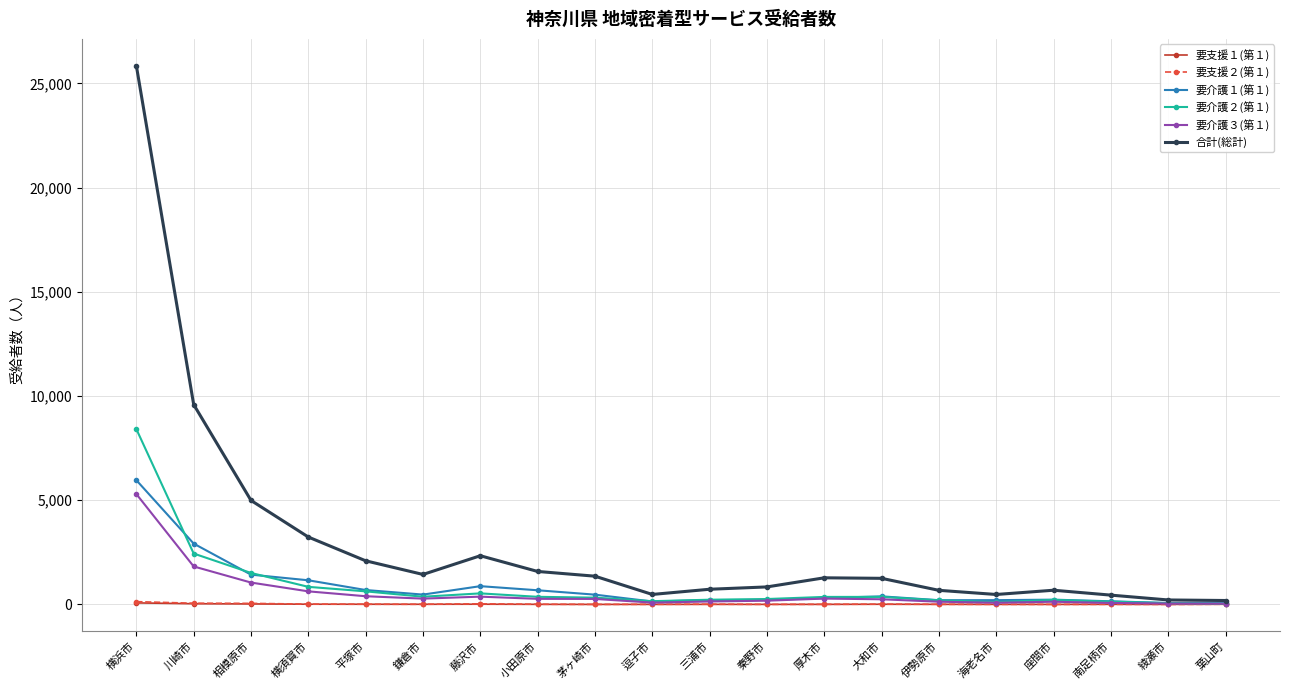

What is the spread (max minus min) of values at 厚木市?

1274